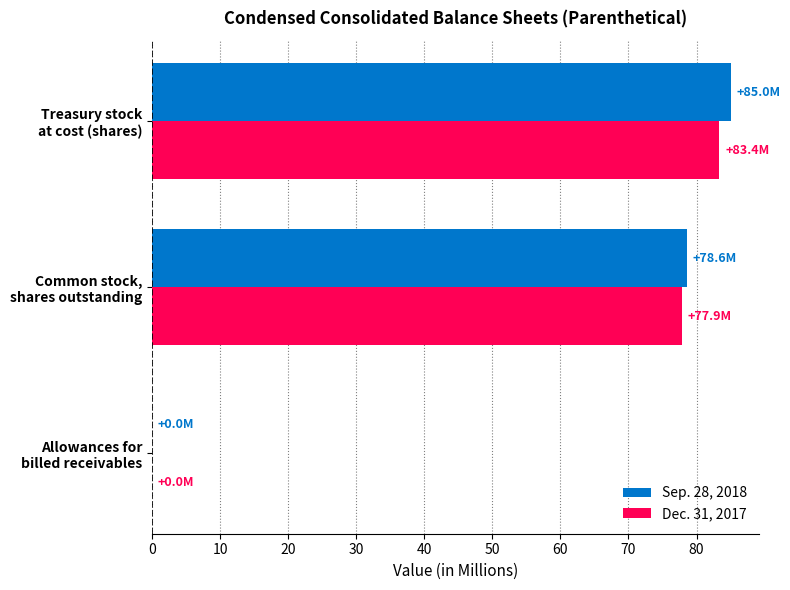

What is the average value of the Sep. 28, 2018 series?

54.5